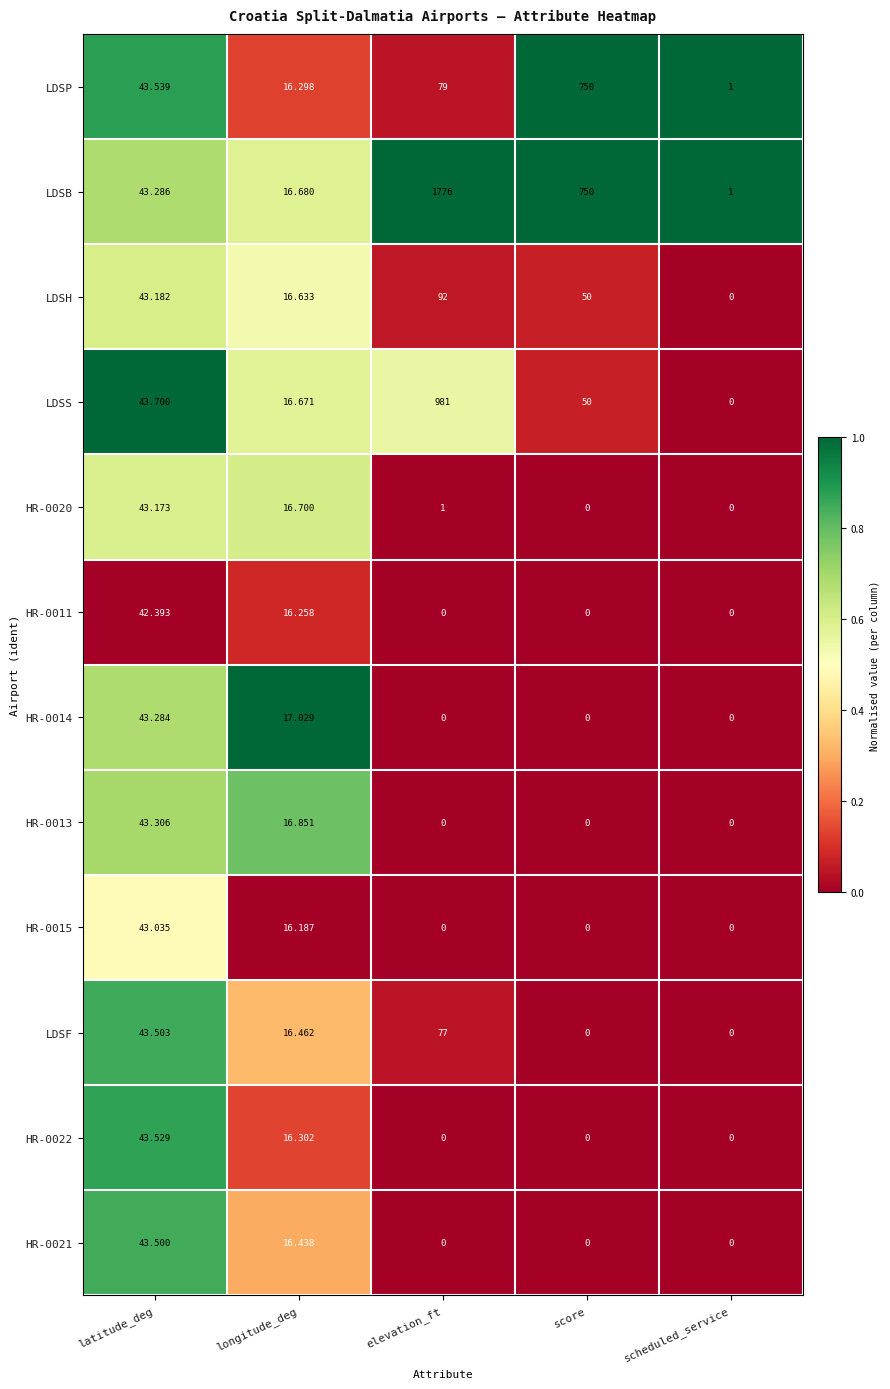

What is the total value across all series at elevation_ft?

3006.0